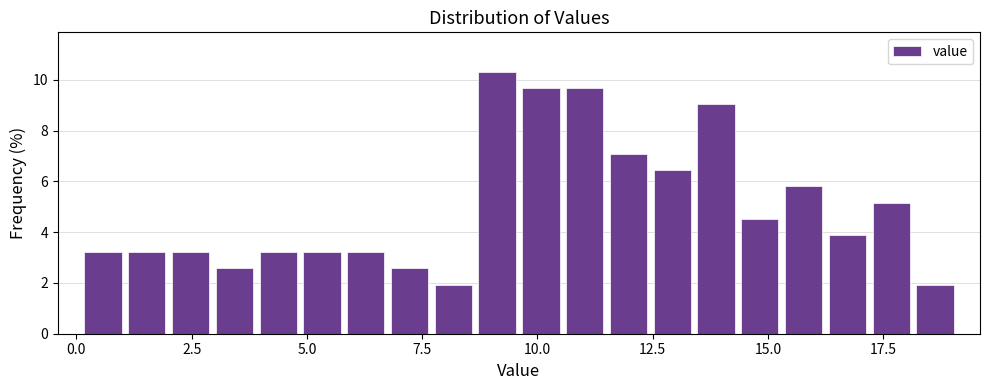

Around what value on the x-axis is the tallest bar? Give the approximate position of its centre, as read against the axis.

9.0